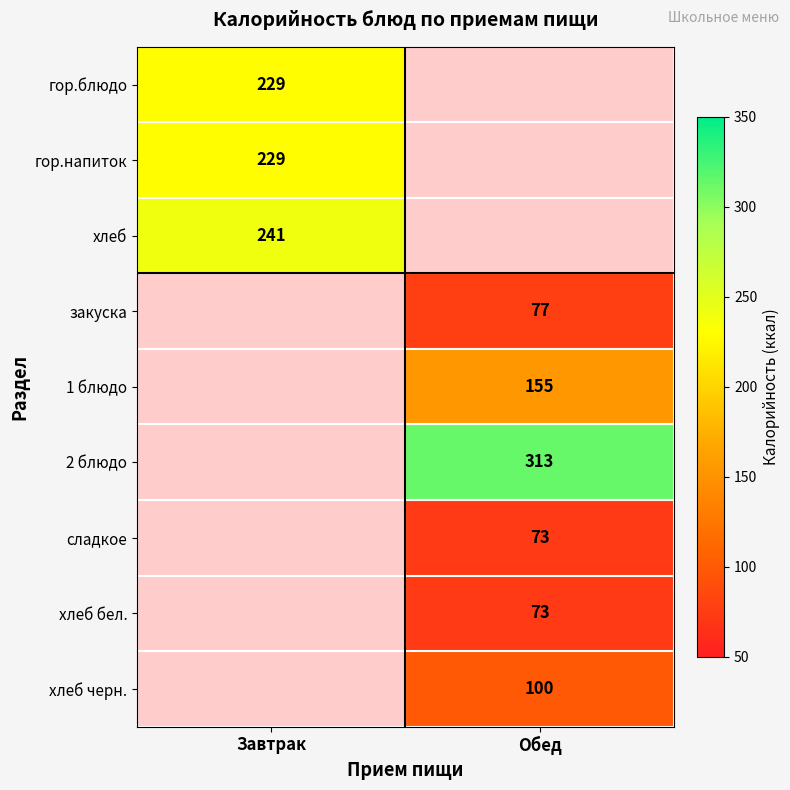

True or false: хлеб черн. has a value of 100 at Обед.

True